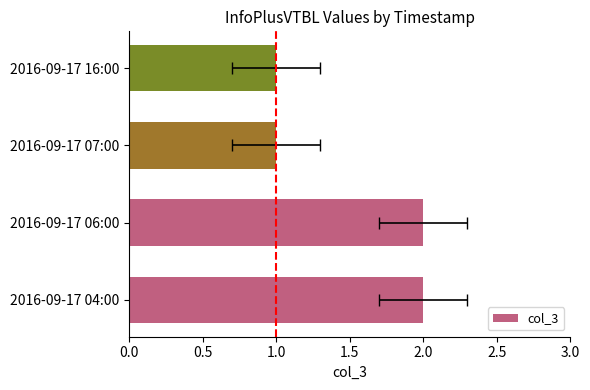

What is the sum of all values?

6